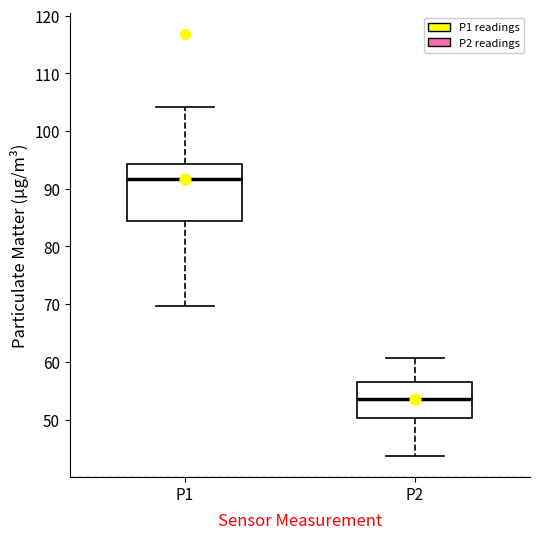

Which box is the tallest, from its lower edge to its upper edge?

P1